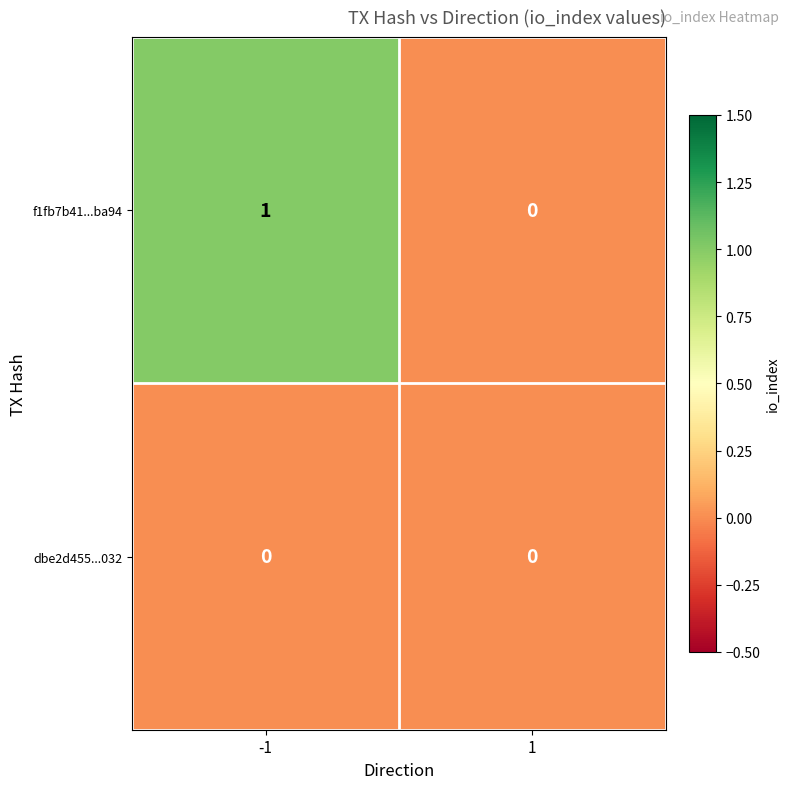

List the series in order of their overall mean, highest first.

f1fb7b41...ba94, dbe2d455...032